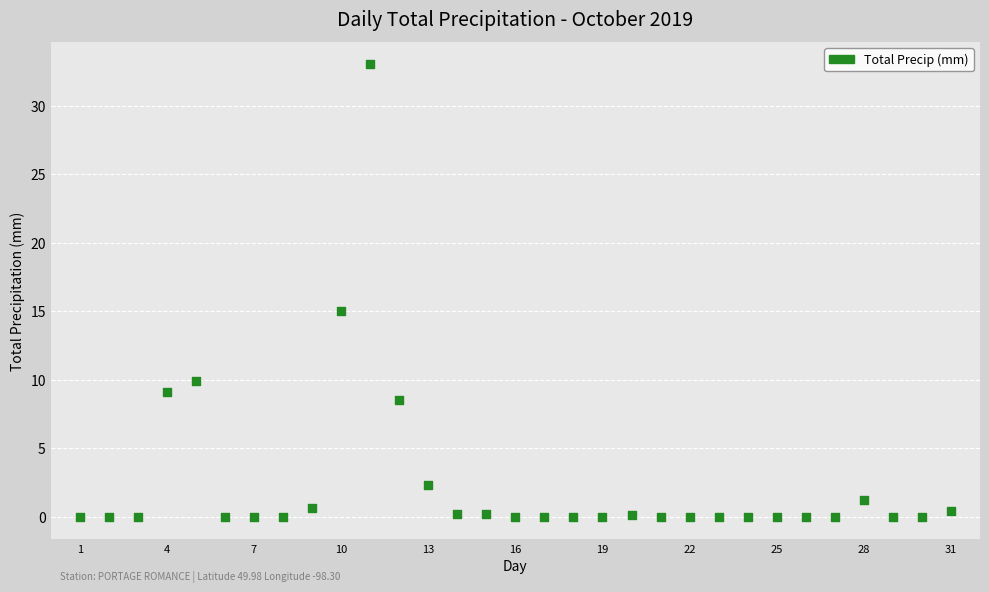

What Y value in the scatter plot is closest to 16?

15.0